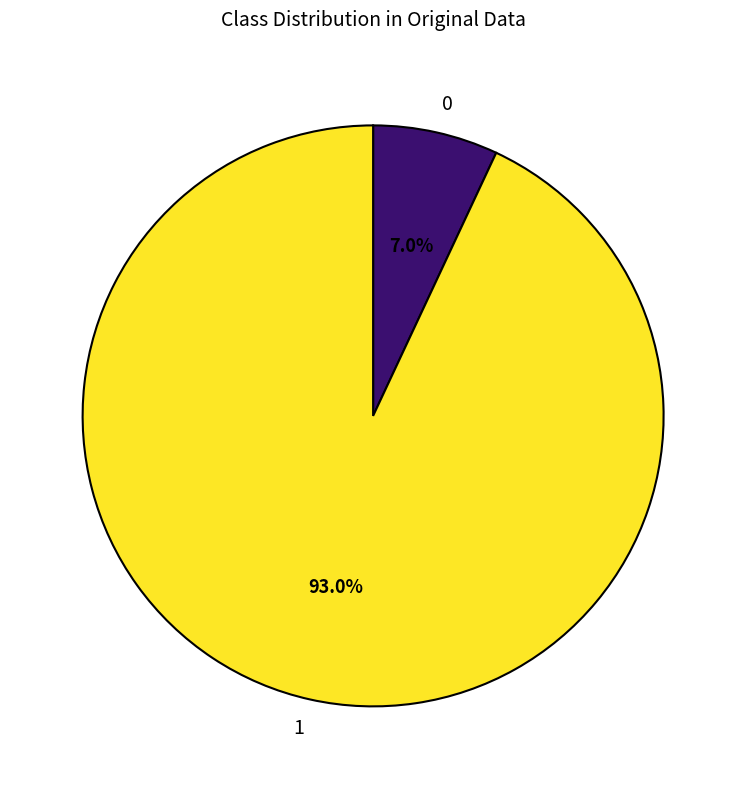

Count the number of slices in the pie.

2